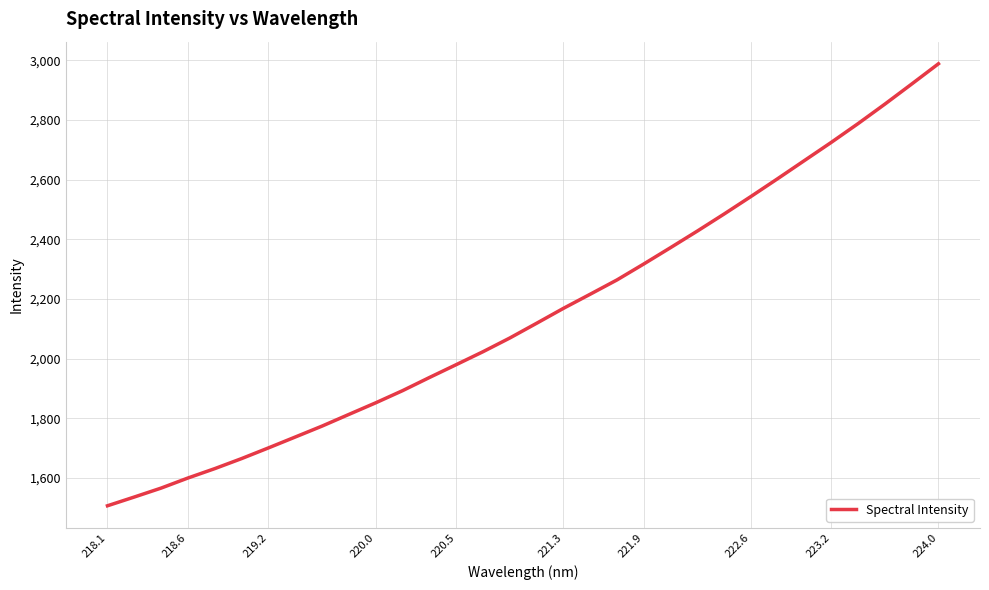

What is the minimum value shown in the chart?

1506.6